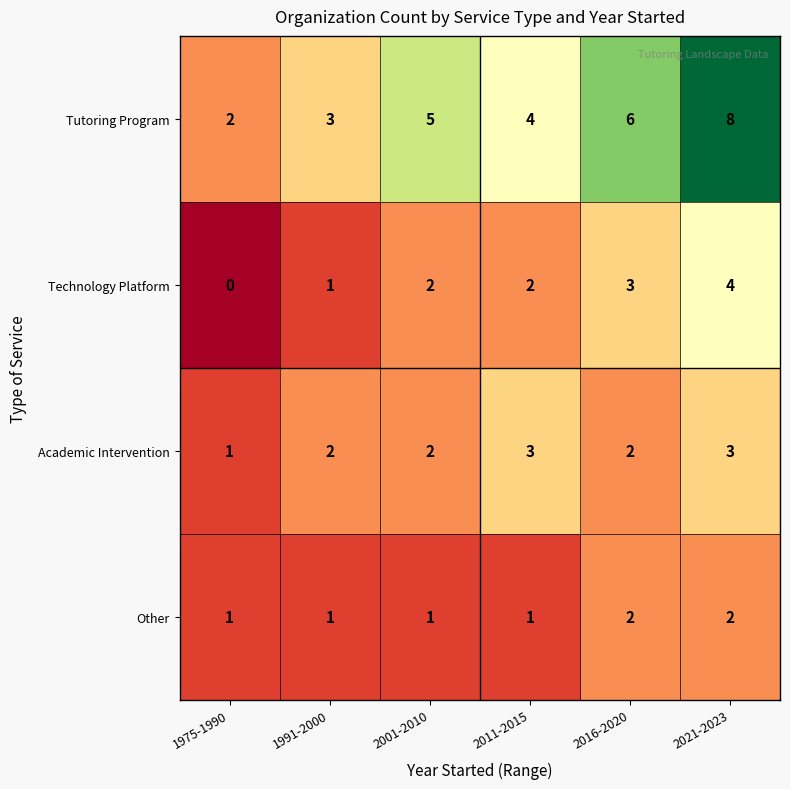

Reading left to right, transcribe all the data shown in this chart.

Tutoring Program: 1975-1990=2	1991-2000=3	2001-2010=5	2011-2015=4	2016-2020=6	2021-2023=8
Technology Platform: 1975-1990=0	1991-2000=1	2001-2010=2	2011-2015=2	2016-2020=3	2021-2023=4
Academic Intervention: 1975-1990=1	1991-2000=2	2001-2010=2	2011-2015=3	2016-2020=2	2021-2023=3
Other: 1975-1990=1	1991-2000=1	2001-2010=1	2011-2015=1	2016-2020=2	2021-2023=2